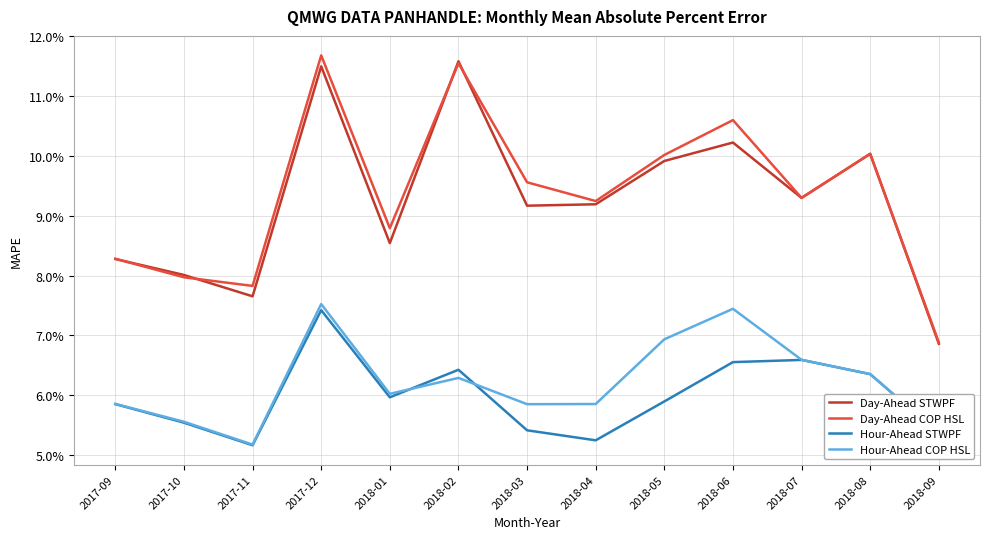

What are all the series names shown in the legend?

Day-Ahead STWPF, Day-Ahead COP HSL, Hour-Ahead STWPF, Hour-Ahead COP HSL